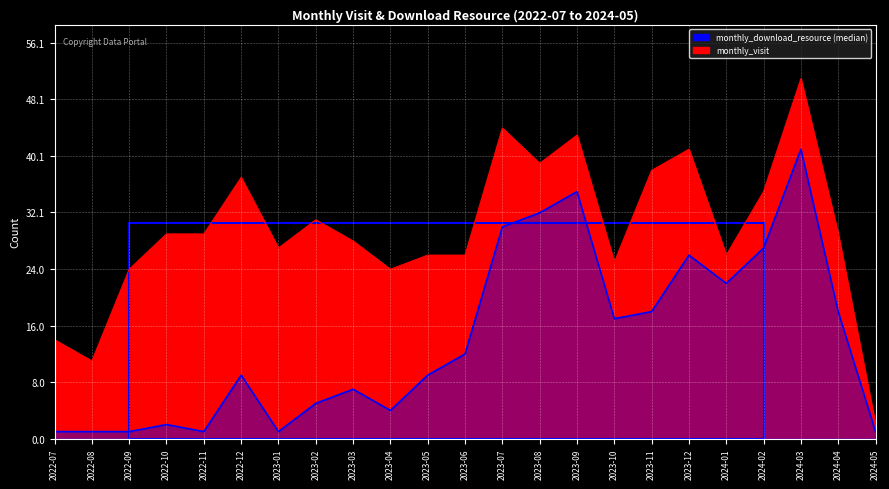

List the labels in order of monthly_visit value, largest first.

2024-03, 2023-07, 2023-09, 2023-12, 2023-08, 2023-11, 2022-12, 2024-02, 2023-02, 2022-10, 2022-11, 2024-04, 2023-03, 2023-01, 2023-05, 2023-06, 2024-01, 2023-10, 2022-09, 2023-04, 2022-07, 2022-08, 2024-05